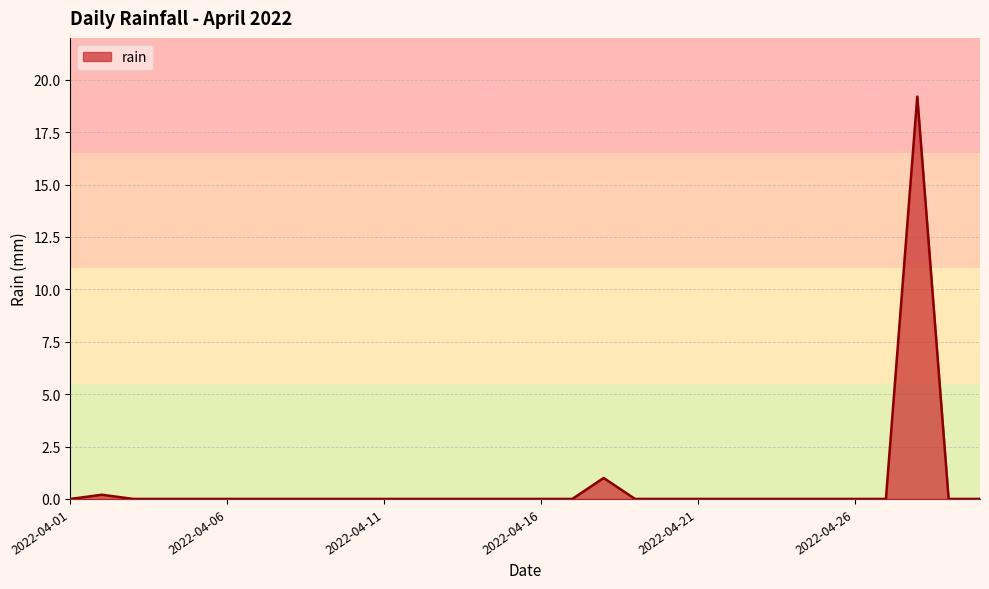

What is the greatest value displayed?

19.2